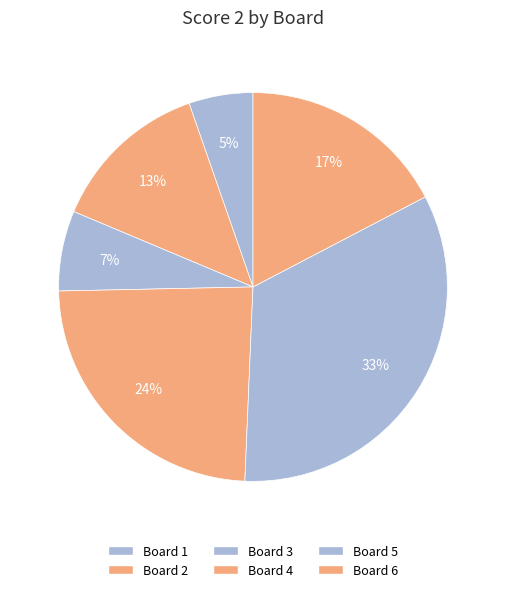

What percentage is NOT represented by Board 5?

66.7%